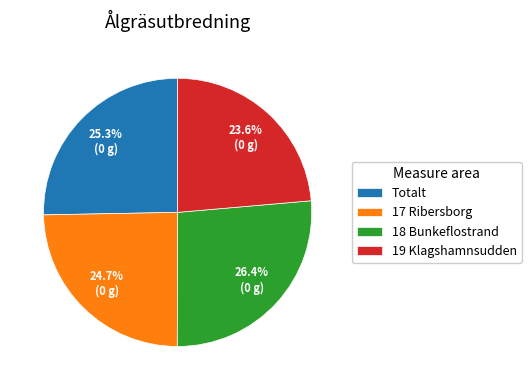

True or false: 19 Klagshamnsudden accounts for 17% of the total.

False